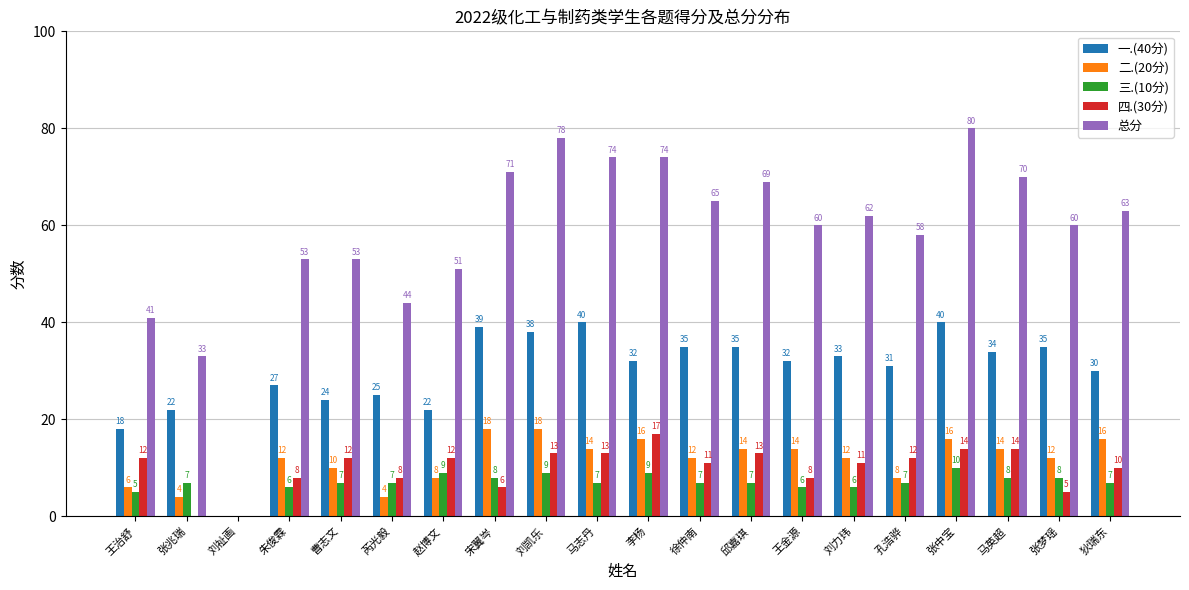

Between 王金源 and 孔浩骅, which series saw the biggest shift?

二.(20分)